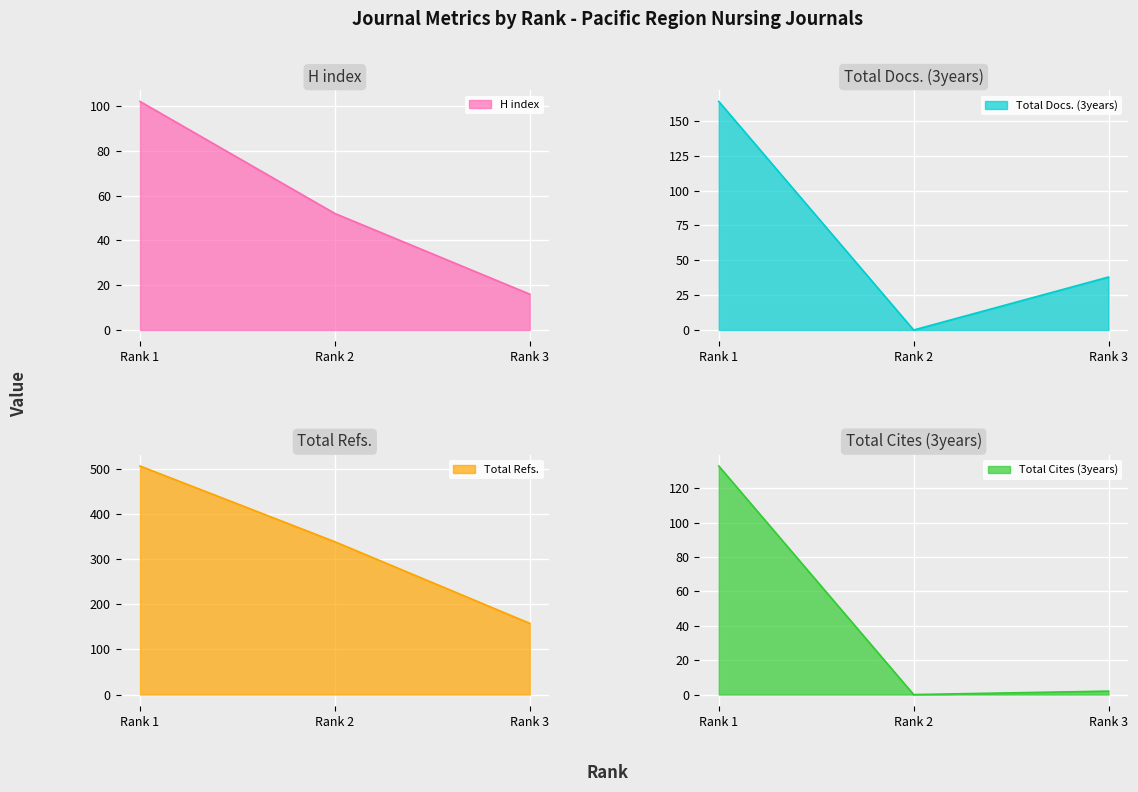

Which series has the widest spread of values?

Total Refs.